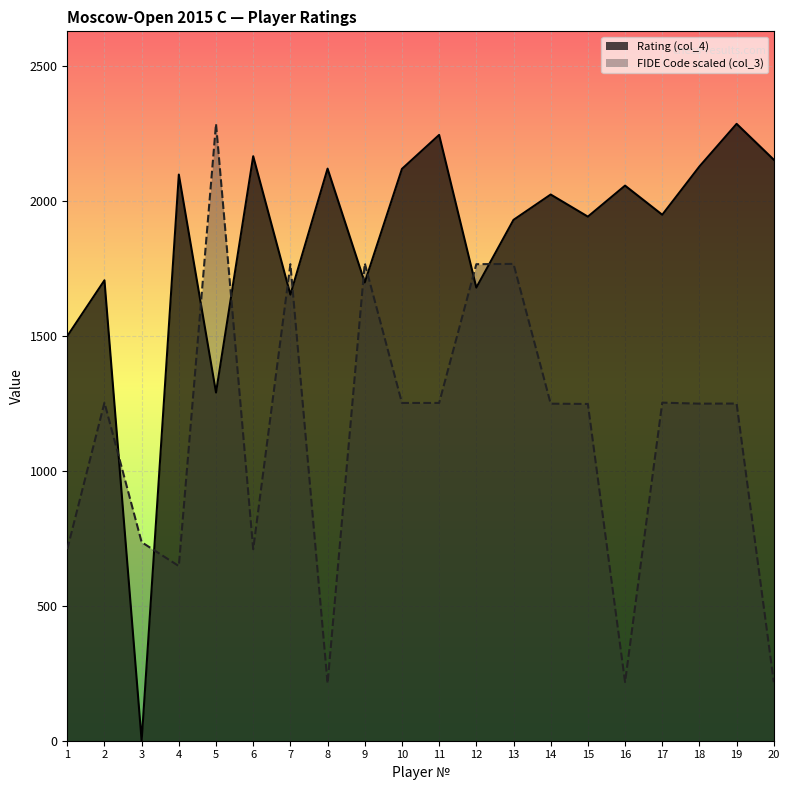

What is the value of the Rating (col_4) point at the 12th from the left?

1680.0